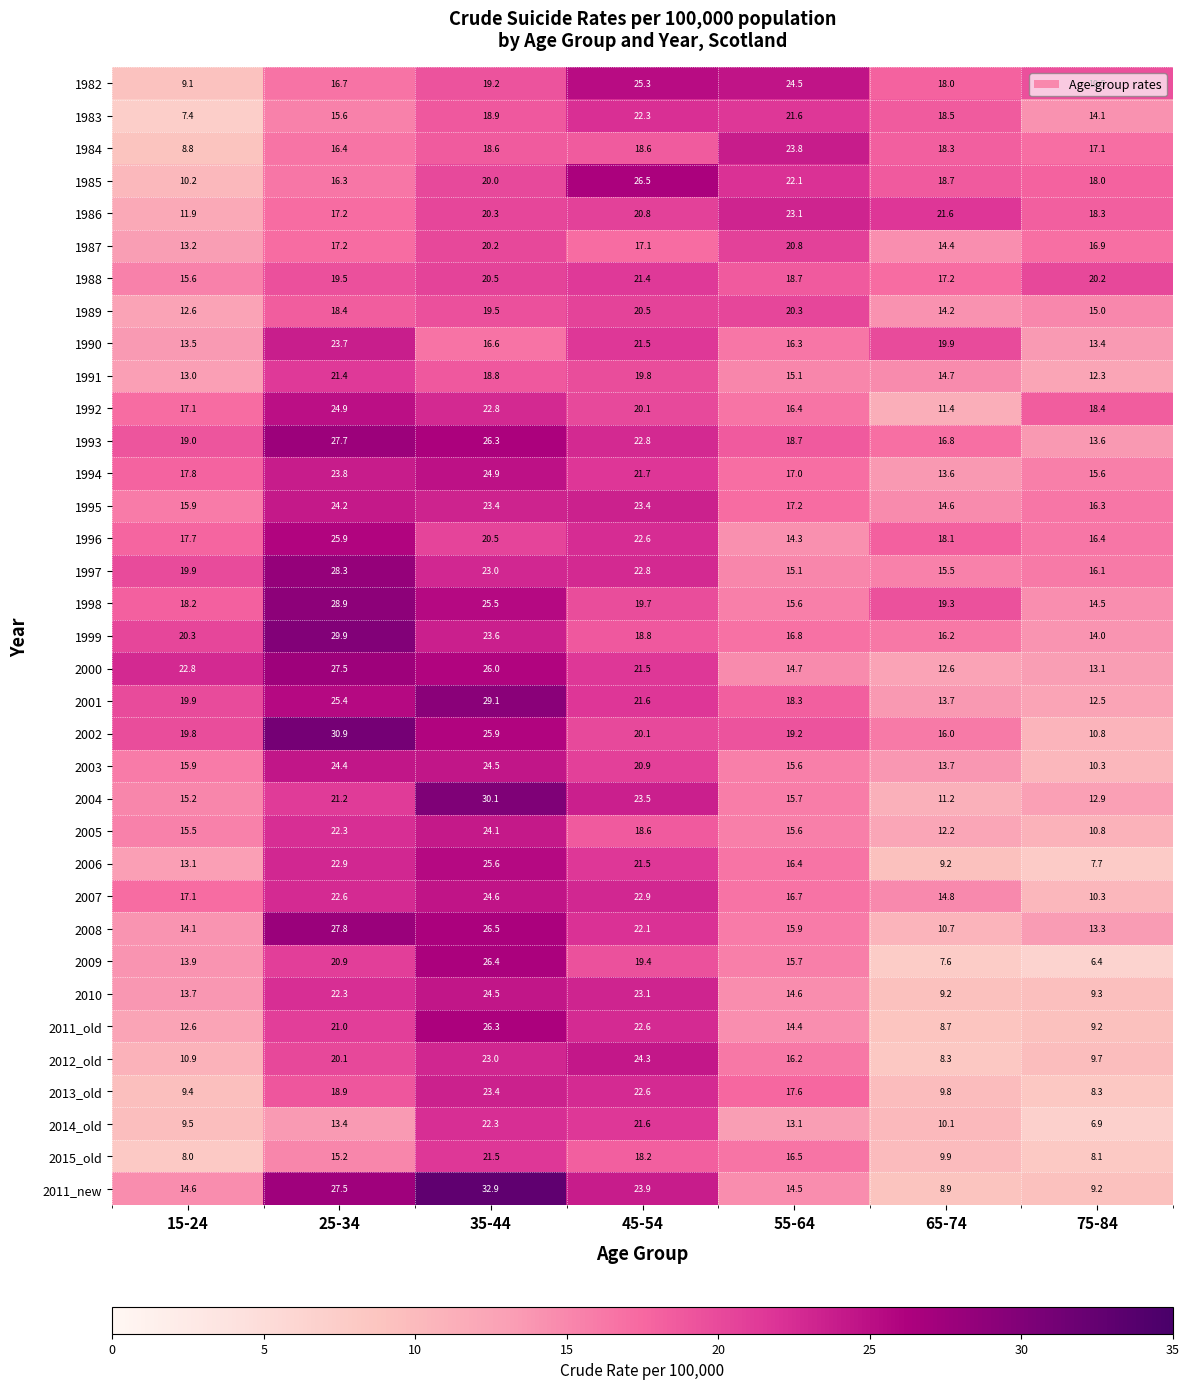

Rank the categories by 2000 value from lowest to highest.

65-74, 75-84, 55-64, 45-54, 15-24, 35-44, 25-34